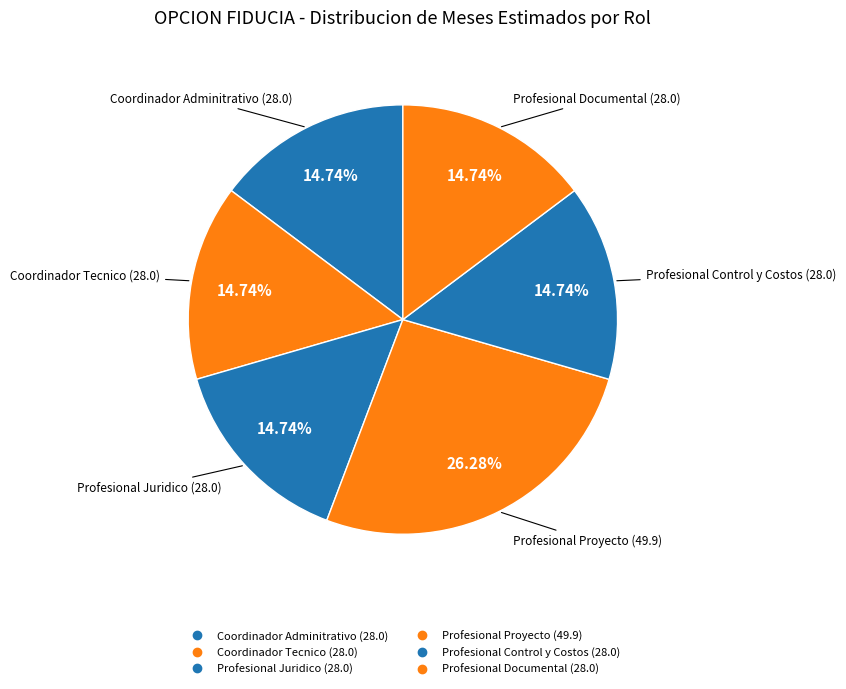

Count the number of slices in the pie.

6